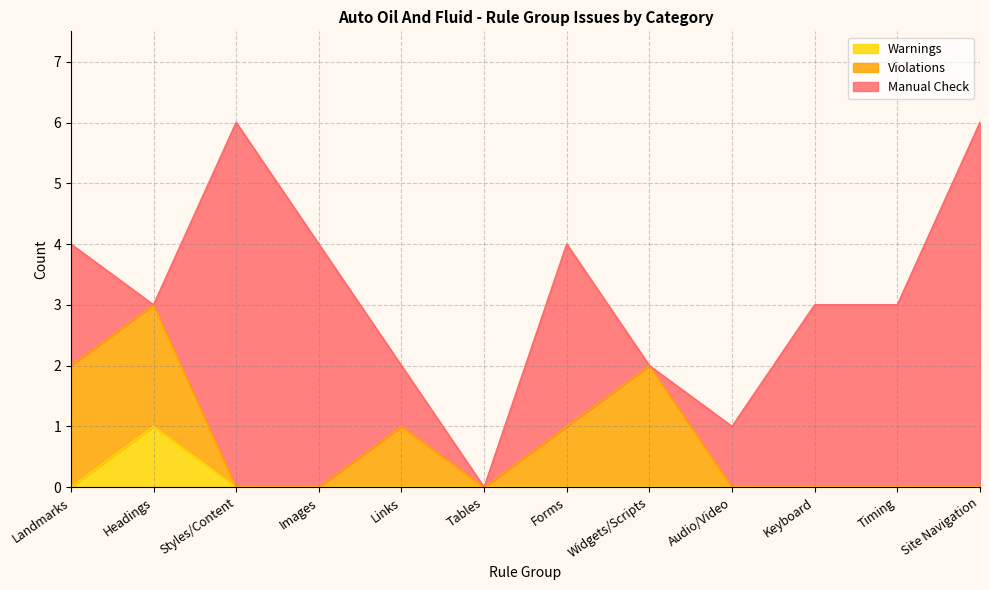

What is the sum of all Violations values?

8